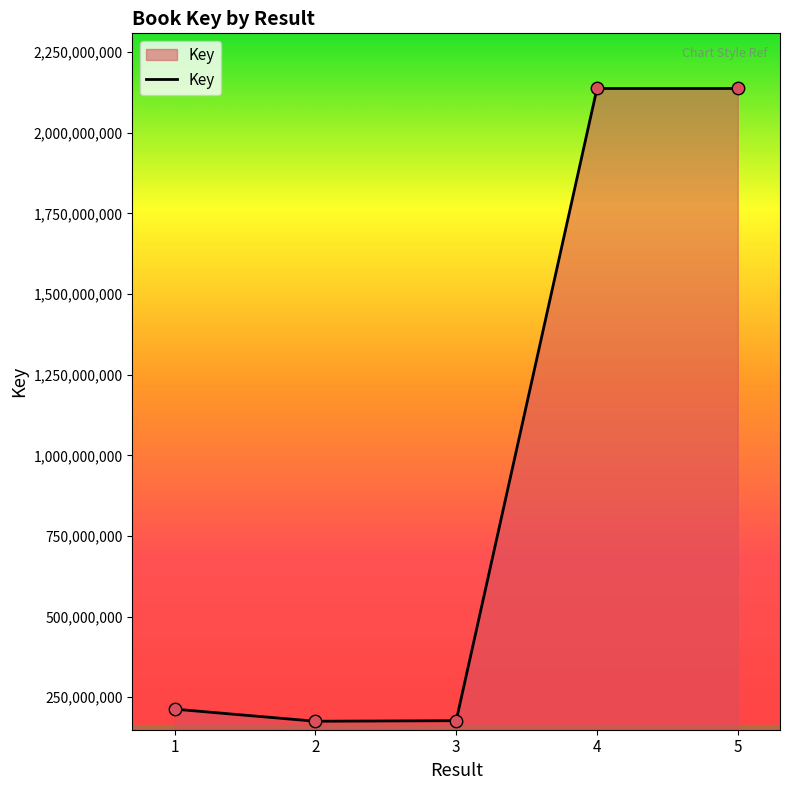

What is the change in value from 4 to 5?

-33498